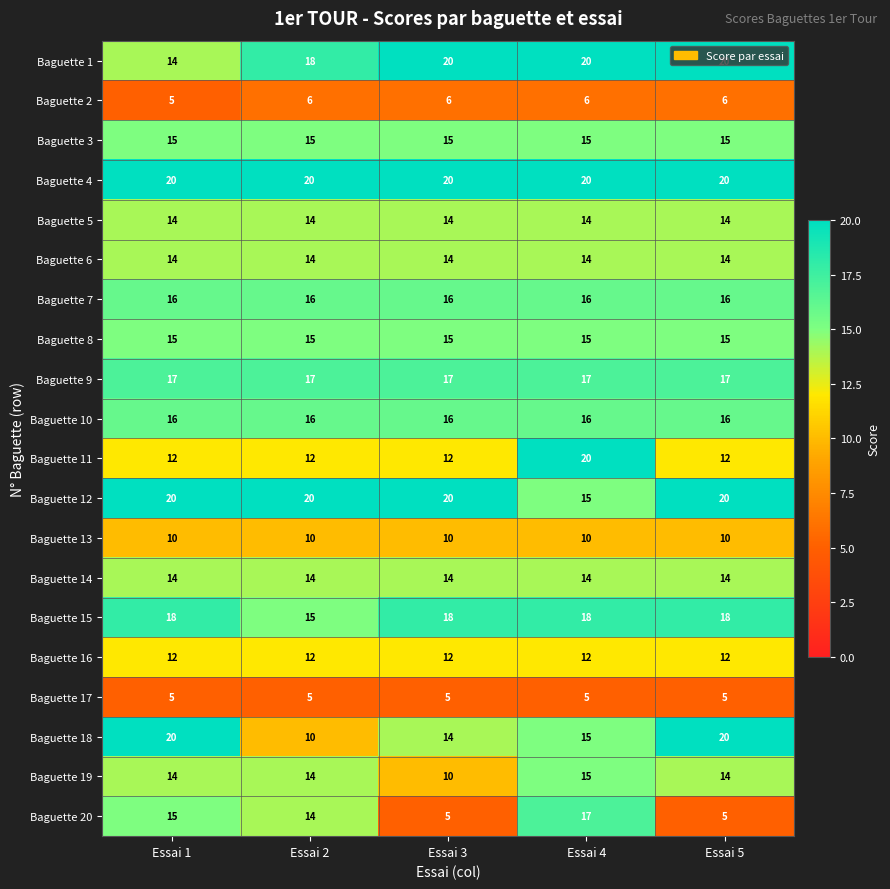

The Baguette 14 series shows 14 at Essai 2. True or false?

True